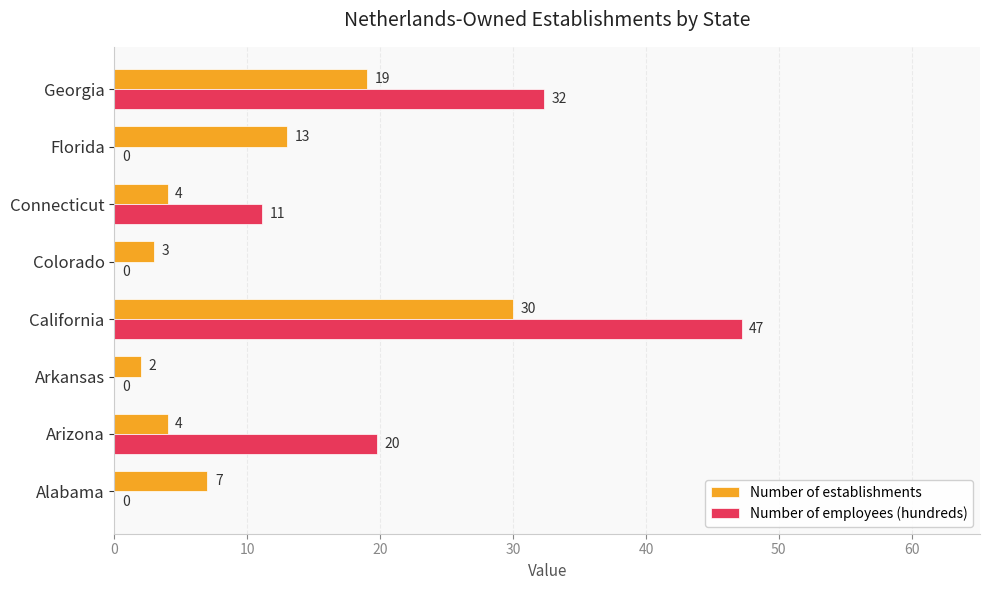

What is the maximum value shown in the chart?

47.2